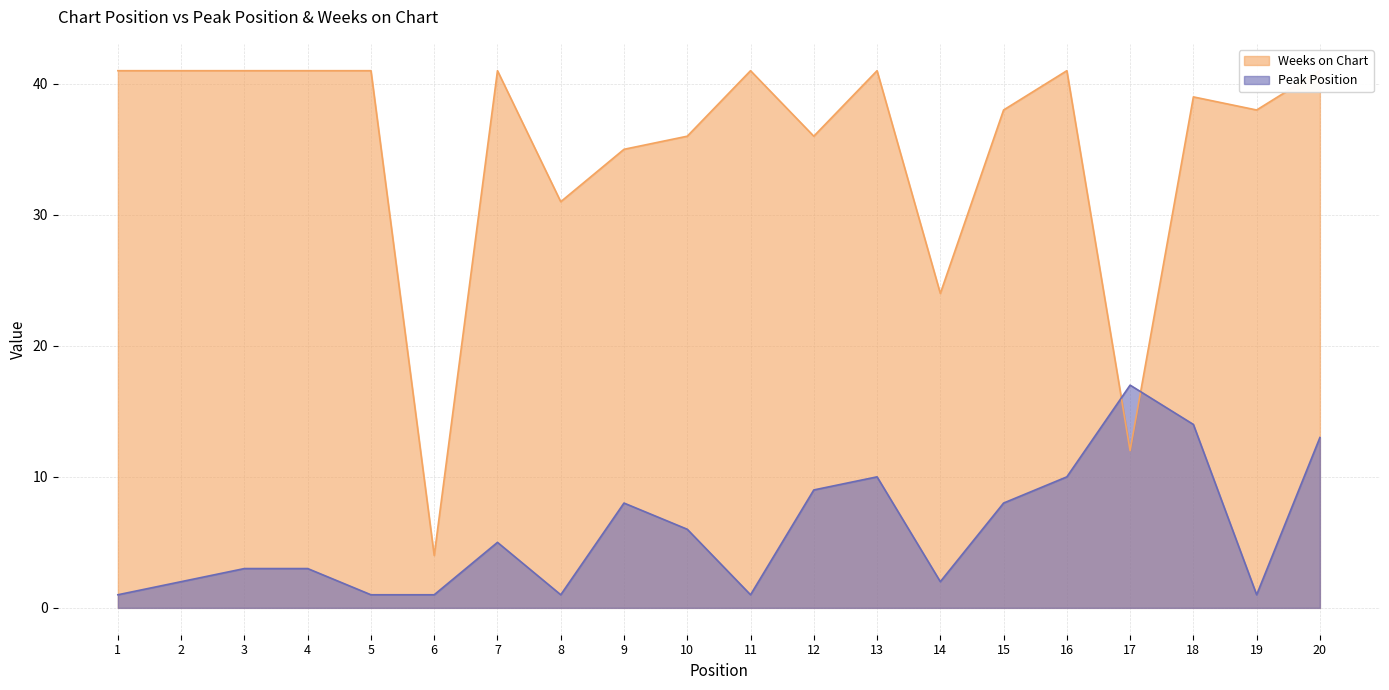

Rank the series by their average value, from lowest to highest.

Peak Position, Weeks on Chart